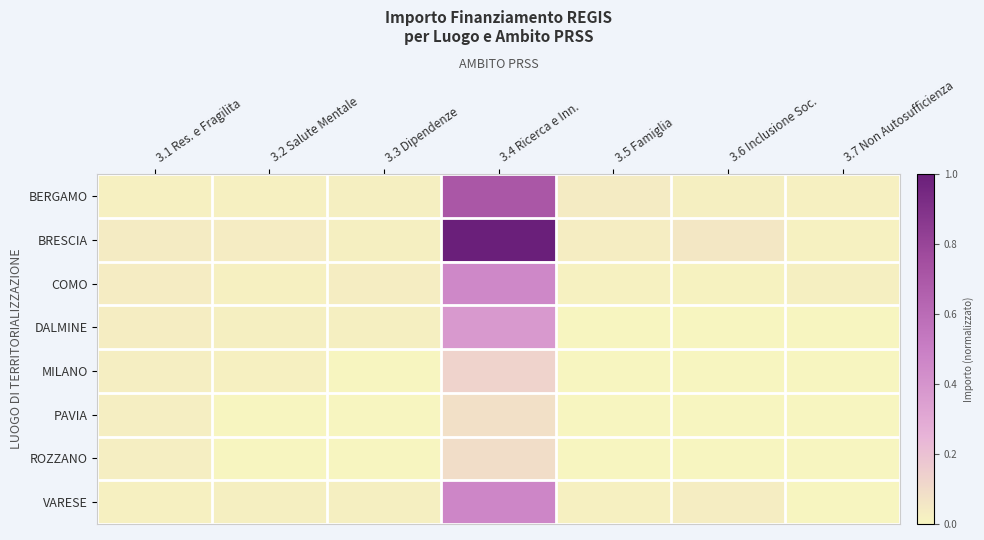

At how many categories does at least one series exceed 0?

7